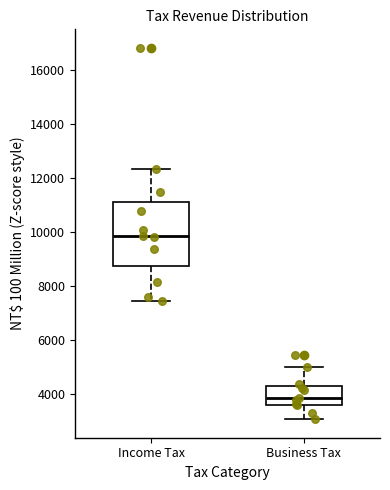

Reading left to right, read every box against the y-axis: the position of its median line, the range the box covers, and the ends of its whiskers. The values are not printed on the chart, so give them approximately, as read against the axis.

Income Tax: median 9800, box 8800 to 11200, whiskers 7400 to 12400
Business Tax: median 3800, box 3600 to 4200, whiskers 3000 to 5000